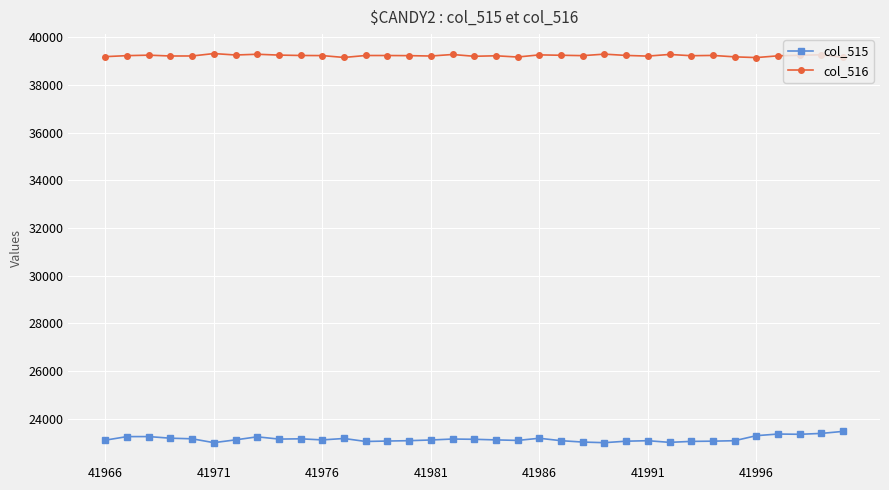

True or false: col_516 and col_515 intersect in this chart.

False